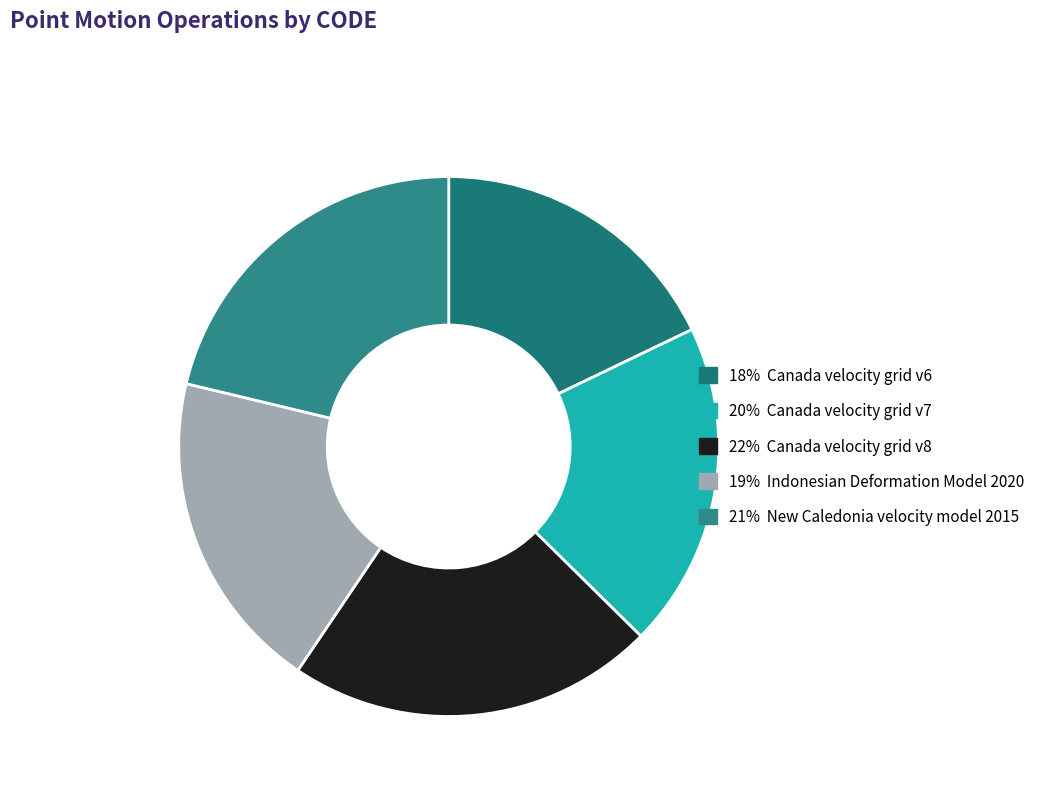

How many segments does this pie chart have?

5